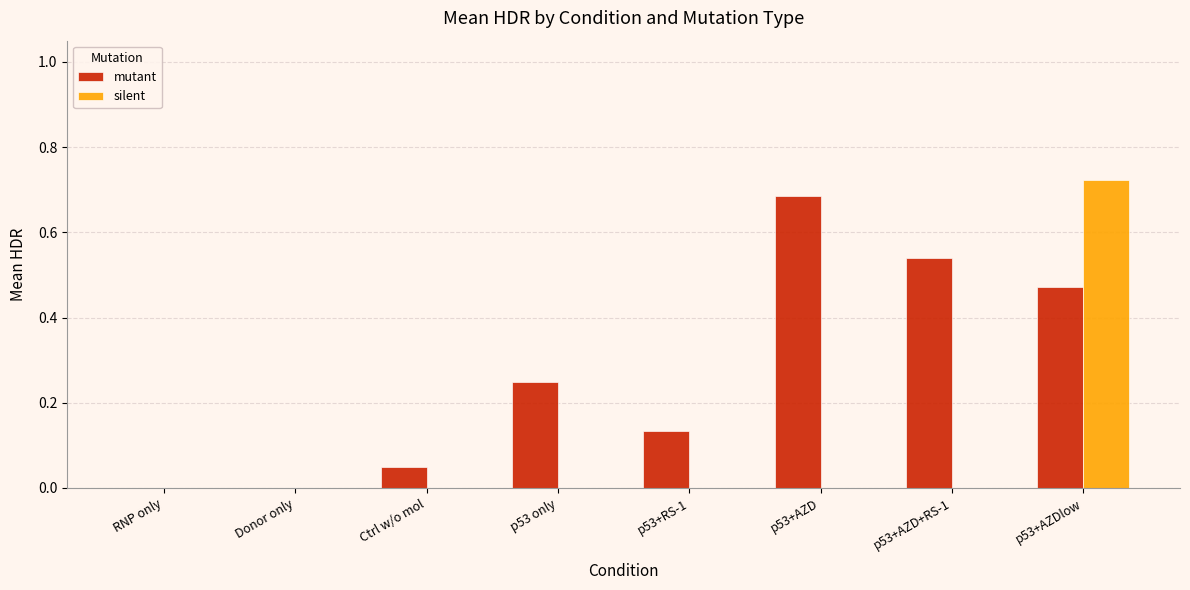

Which series has the largest range (max minus min)?

silent